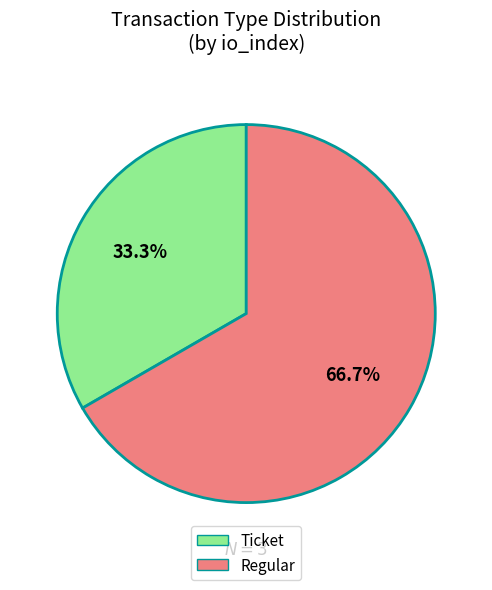

Between Ticket and Regular, which is larger?

Regular